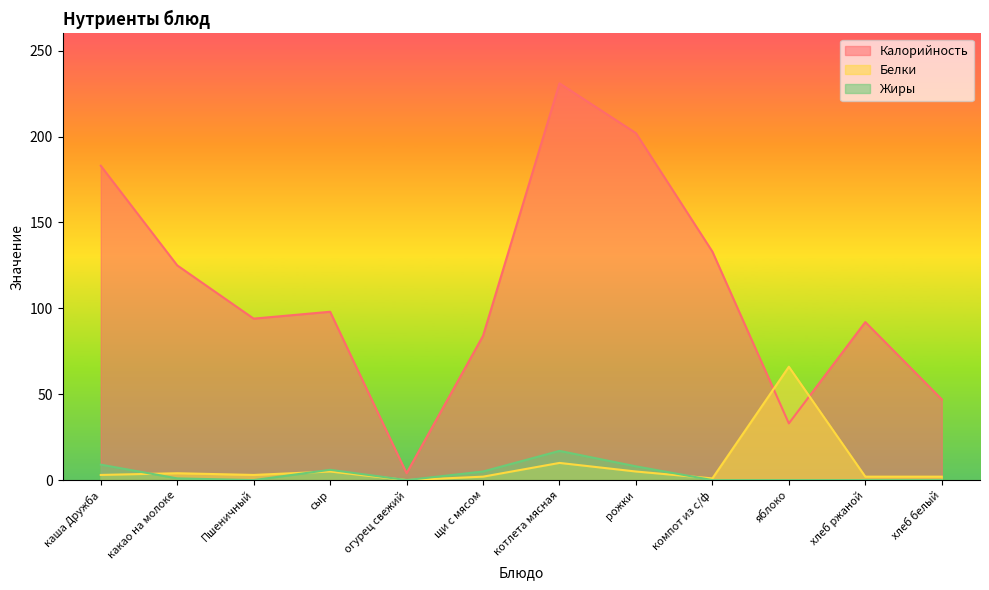

Is it true that Белки equals 5 at рожки?

True